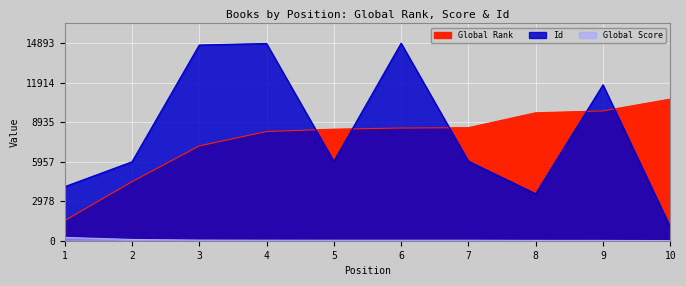

What is the difference between the Global Score values at 10 and 8?

14